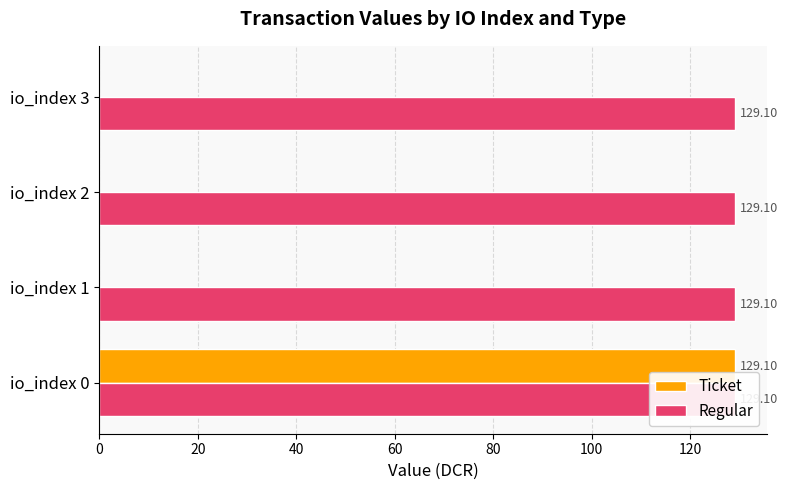

Reading left to right, transcribe all the data shown in this chart.

Ticket: 129.1	0.0	0.0	0.0
Regular: 0.3	0.3	0.3	0.3